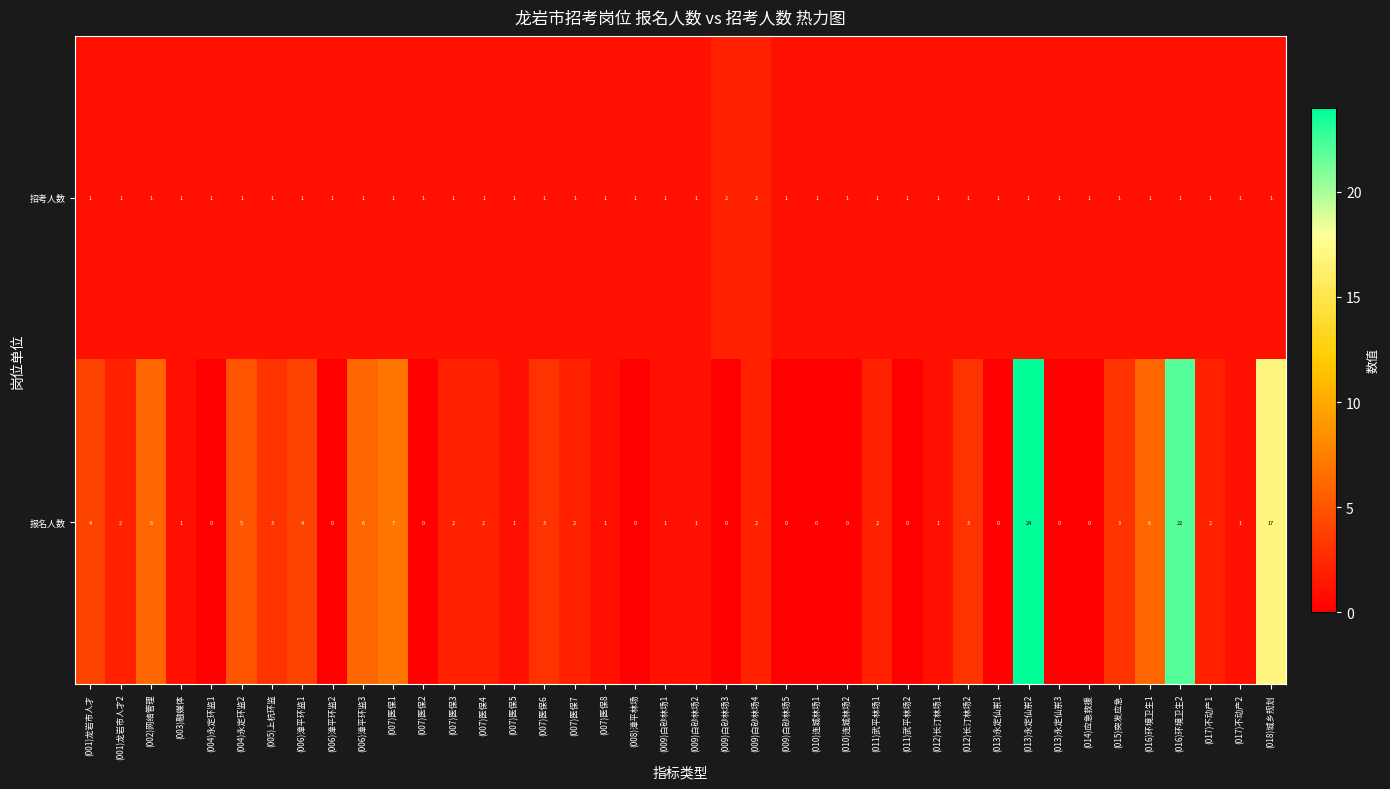

How many data points in 报名人数 are less than 2?

19